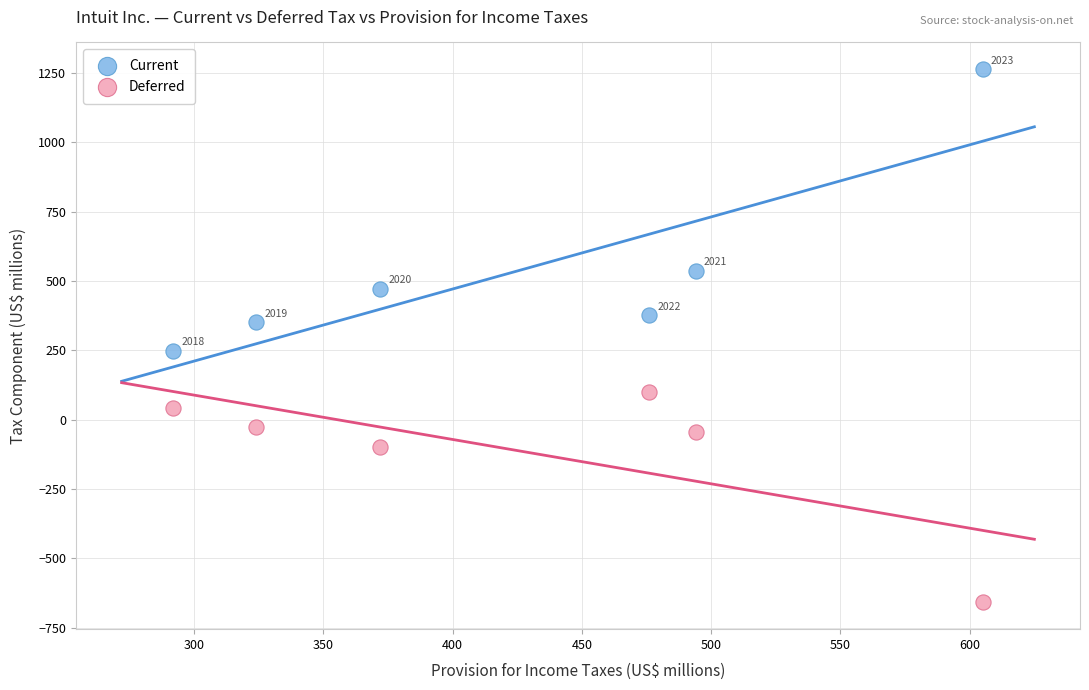

Which series has the largest Y range (max minus min)?

Current